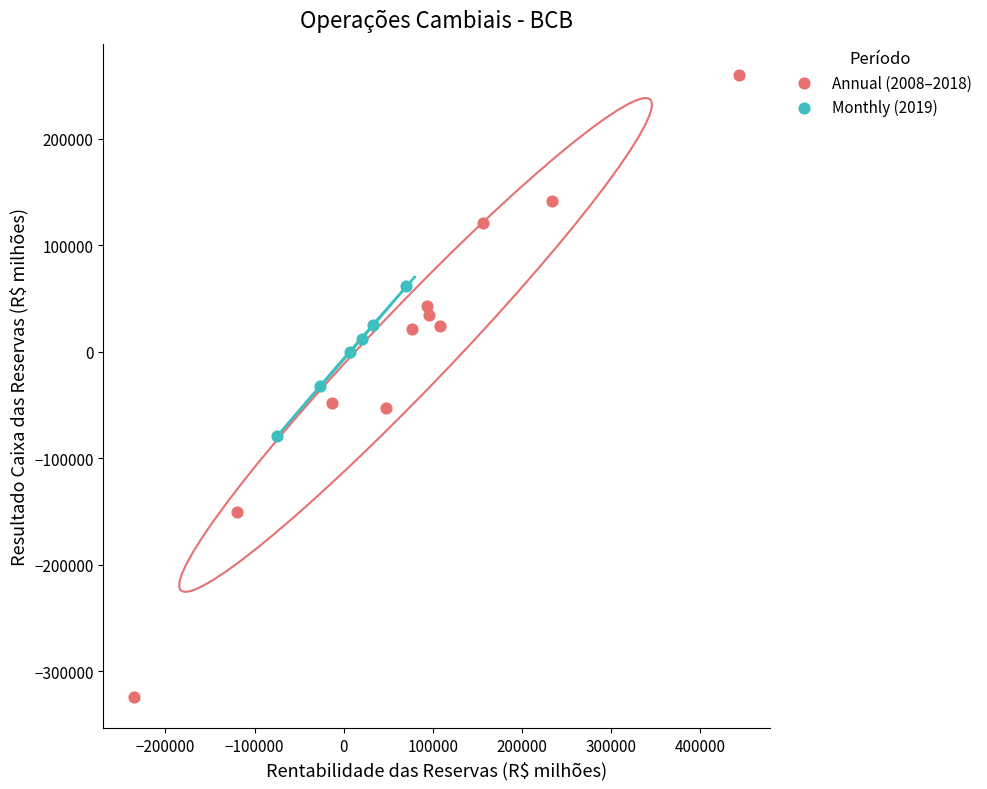

Which series reaches the minimum Y coordinate?

Annual (2008–2018)